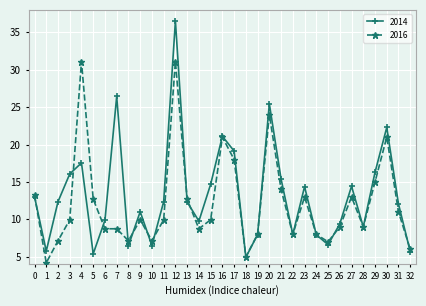

What is the value of the 2016 point at the 19th from the left?

5.0